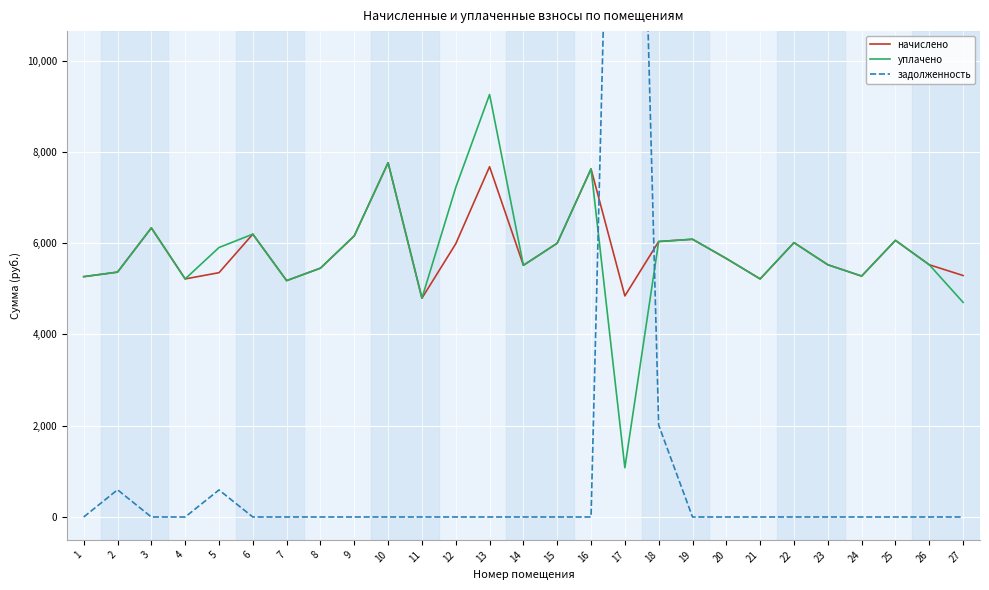

Rank the series at 7 from highest to lowest value.

начислено, уплачено, задолженность